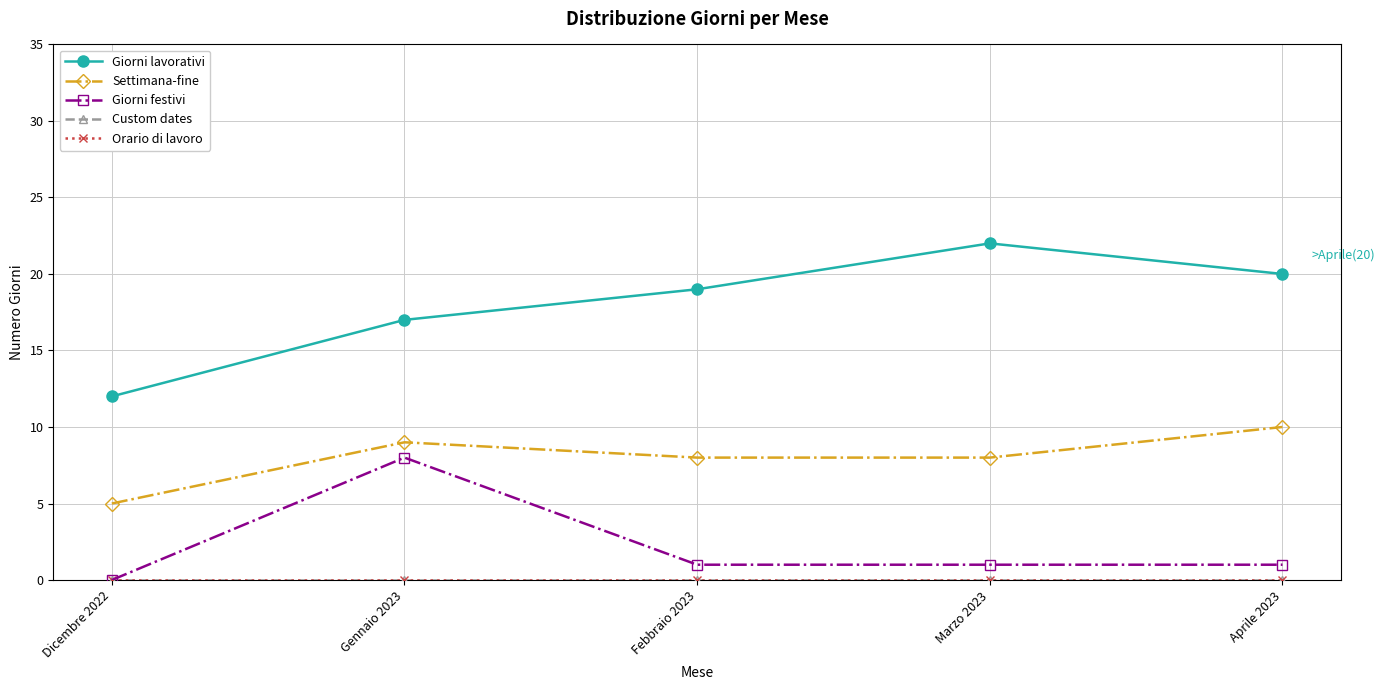

Which category has the highest value in the Custom dates series?

Dicembre 2022